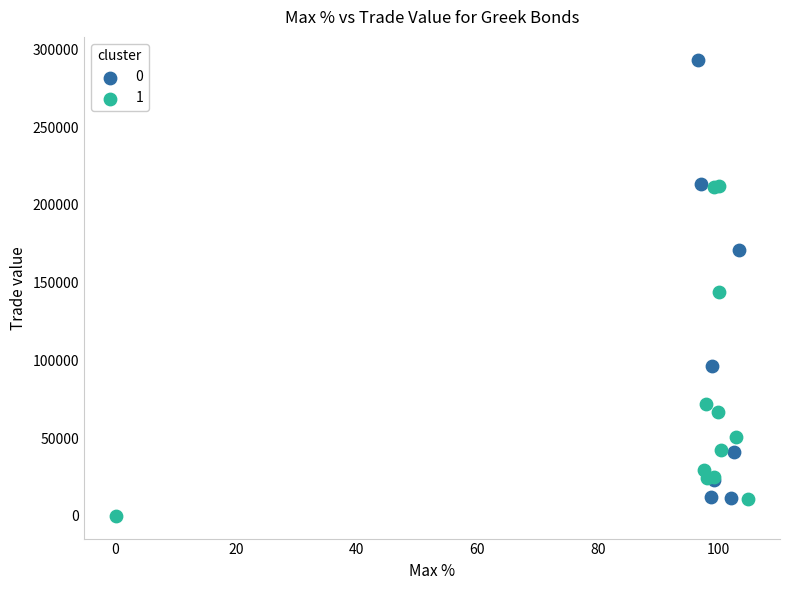

Which series has the widest spread of Y values?

0